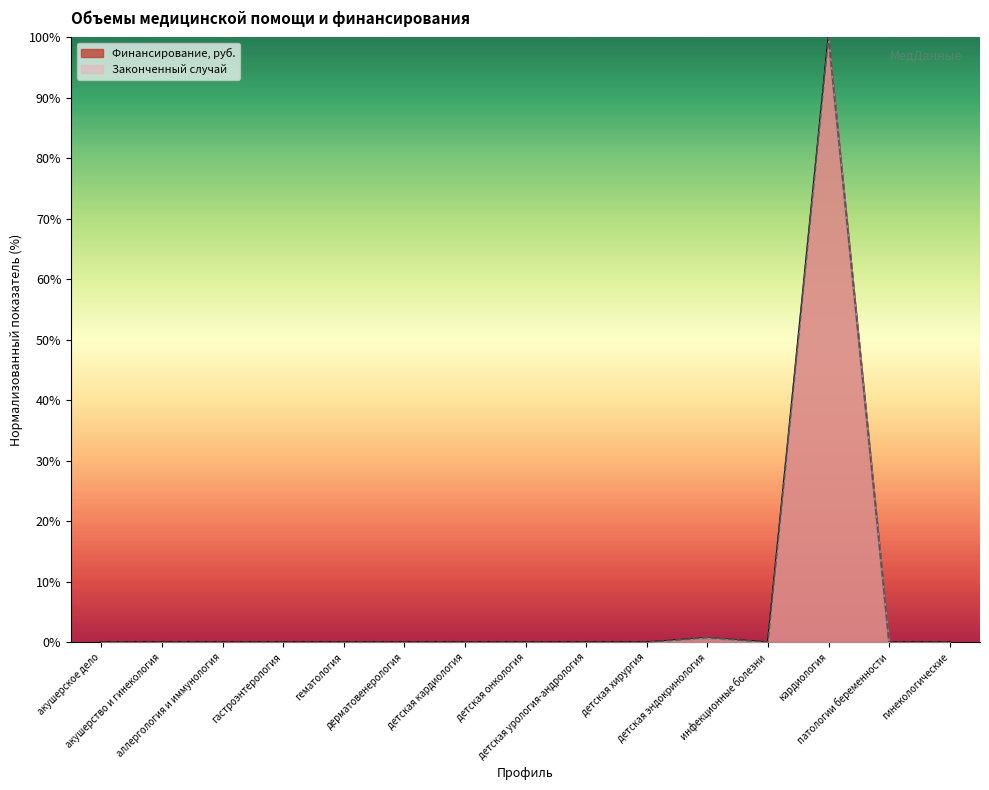

How many categories are shown in the chart?

15